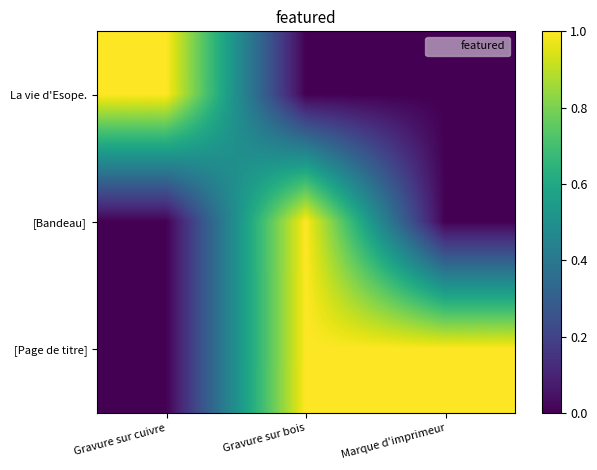

Reading right to left, list all the values displayed in this chart.

La vie d'Esope.: Marque d'imprimeur=0	Gravure sur bois=0	Gravure sur cuivre=1
[Bandeau]: Marque d'imprimeur=0	Gravure sur bois=1	Gravure sur cuivre=0
[Page de titre]: Marque d'imprimeur=1	Gravure sur bois=1	Gravure sur cuivre=0